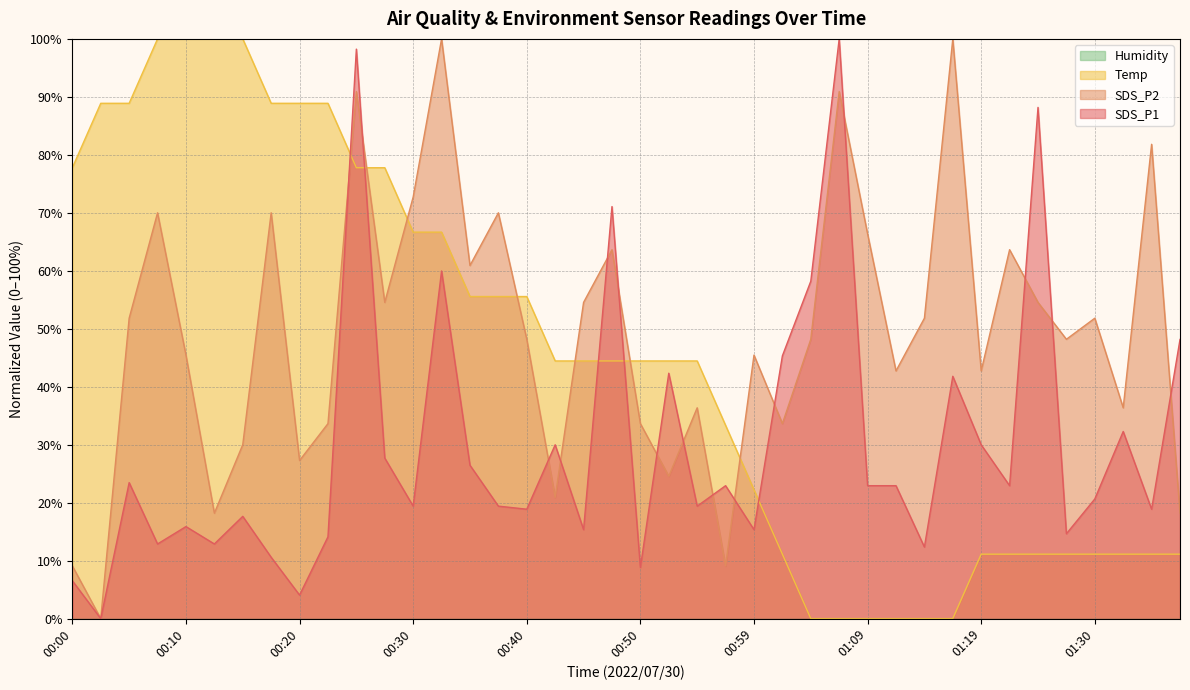

Which series has the largest total across all categories?

SDS_P2